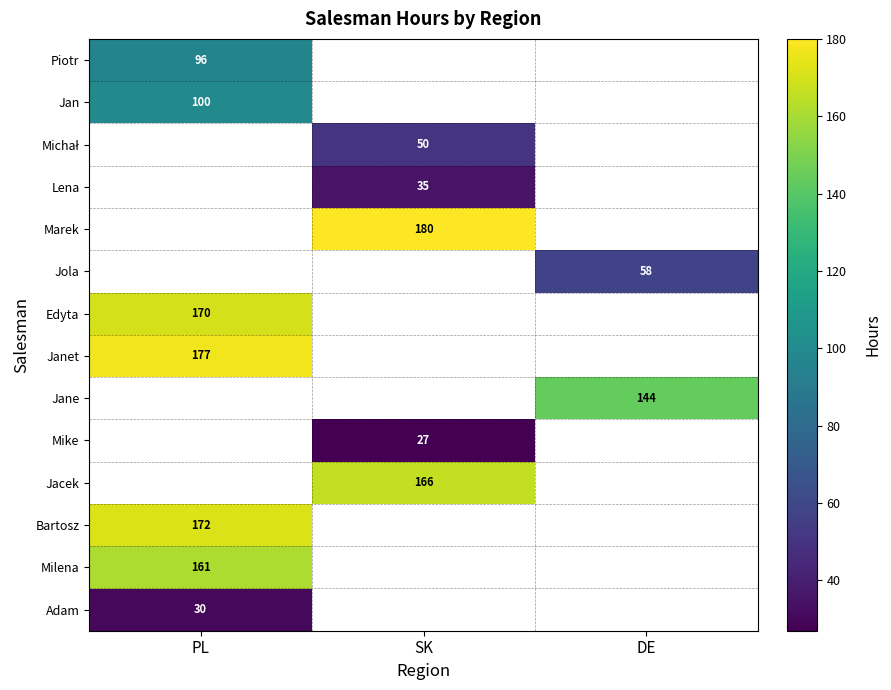

Is the value of Milena at PL greater than the value of Mike at SK?

Yes